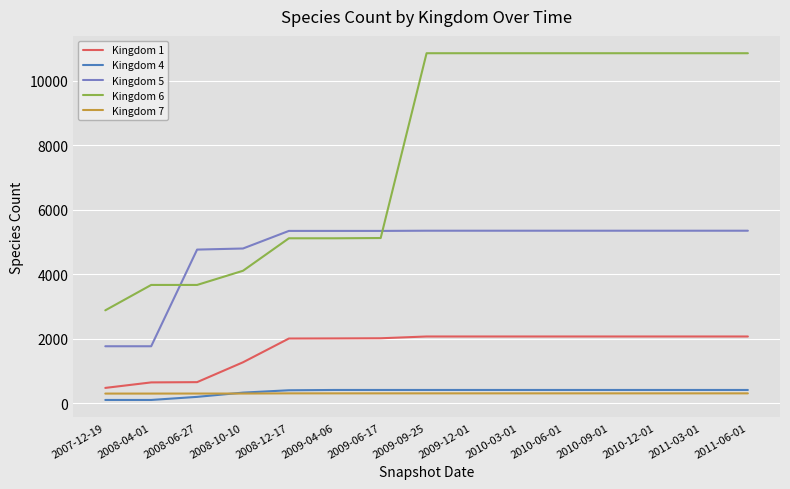

What is the difference between the maximum and second lowest values in the Kingdom 6 series?

7192